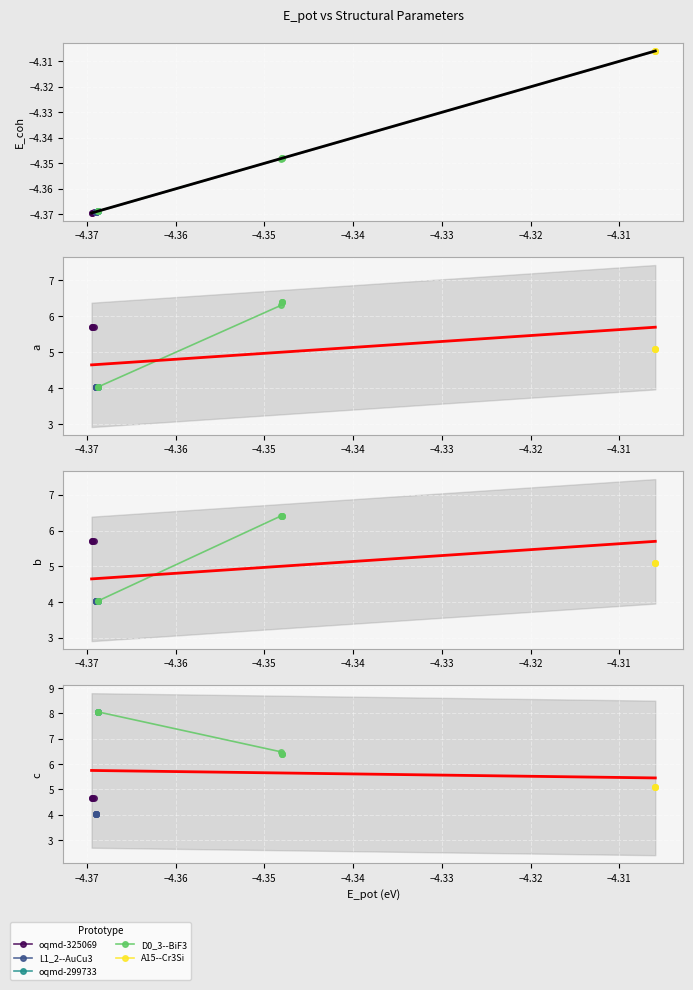

In a, how many points are higher than both neighbors (excluding endpoints)?

4